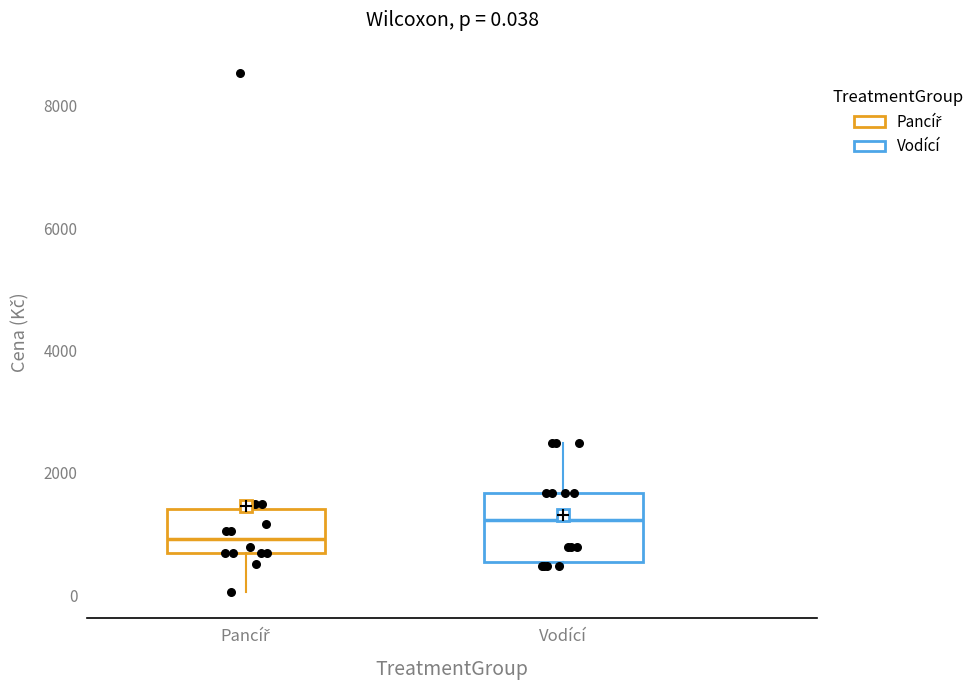

Comparing the boxes themselves (not the whiskers), which one is the tallest?

Vodící